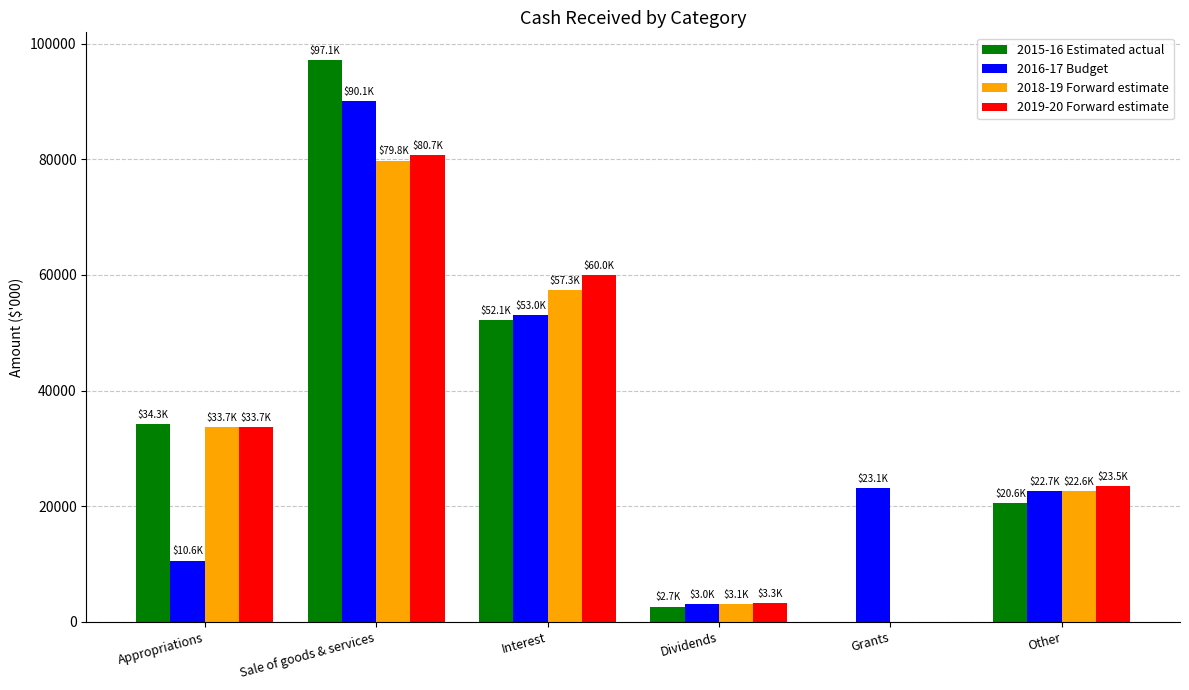

What are all the series names shown in the legend?

2015-16 Estimated actual, 2016-17 Budget, 2018-19 Forward estimate, 2019-20 Forward estimate